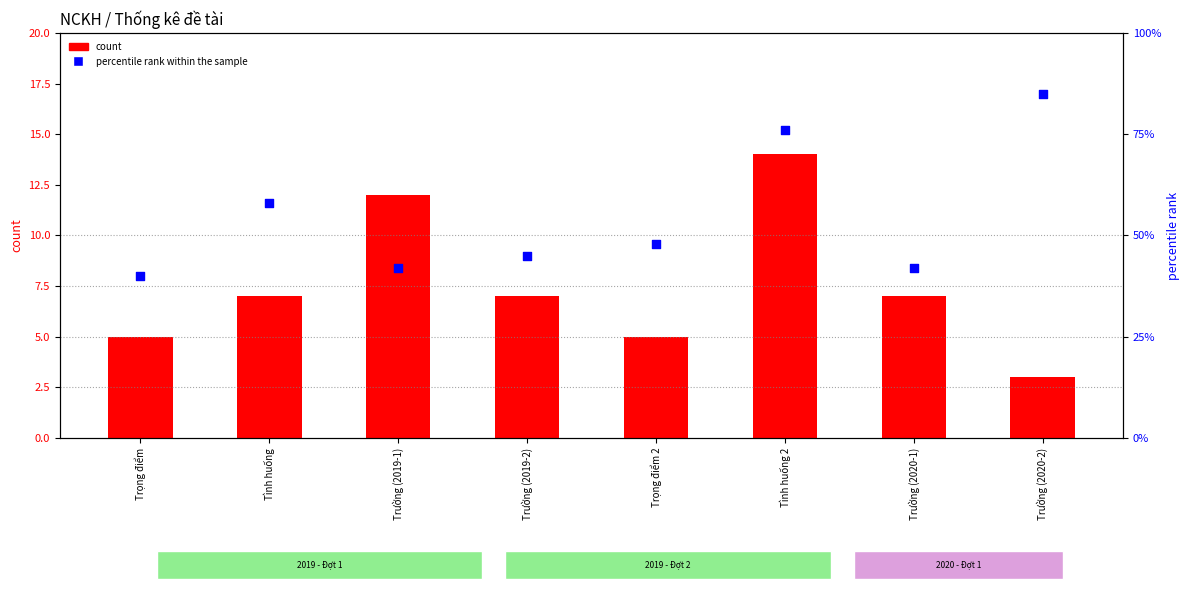

At how many categories does at least one series exceed 7?

3